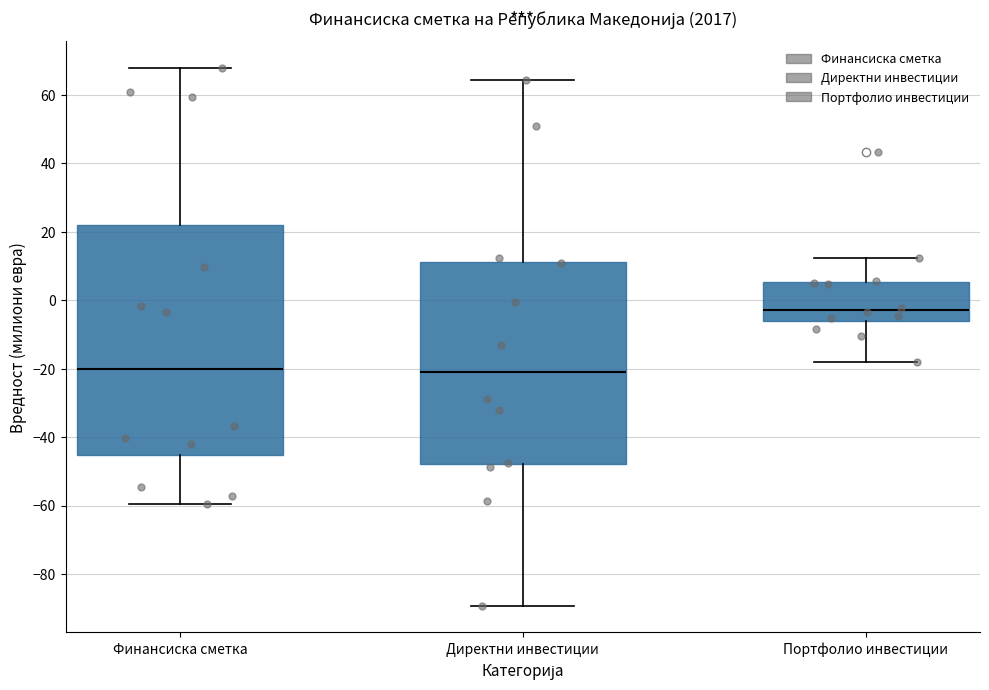

Comparing the boxes themselves (not the whiskers), which one is the tallest?

Финансиска сметка